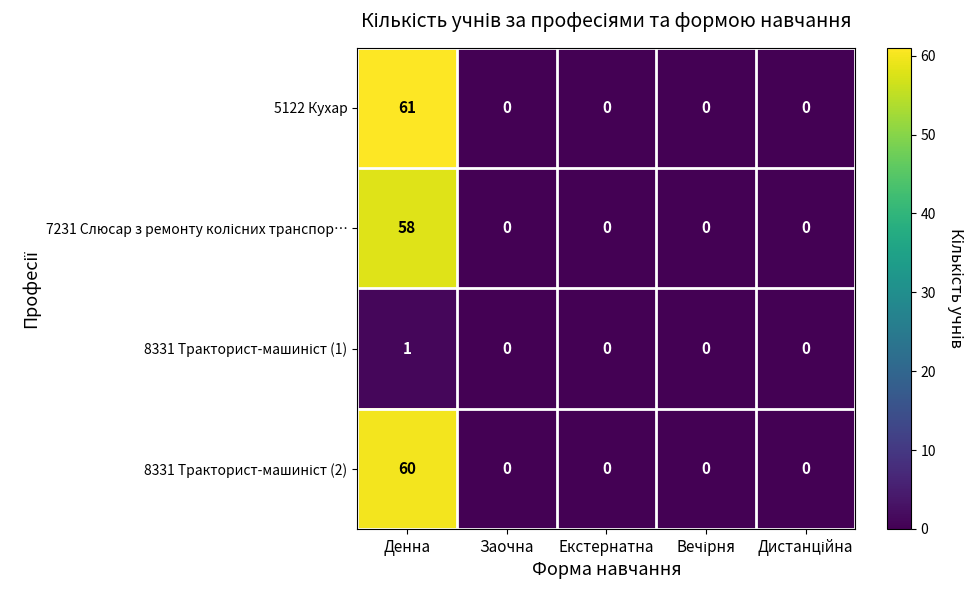

What is the maximum value shown in the chart?

61